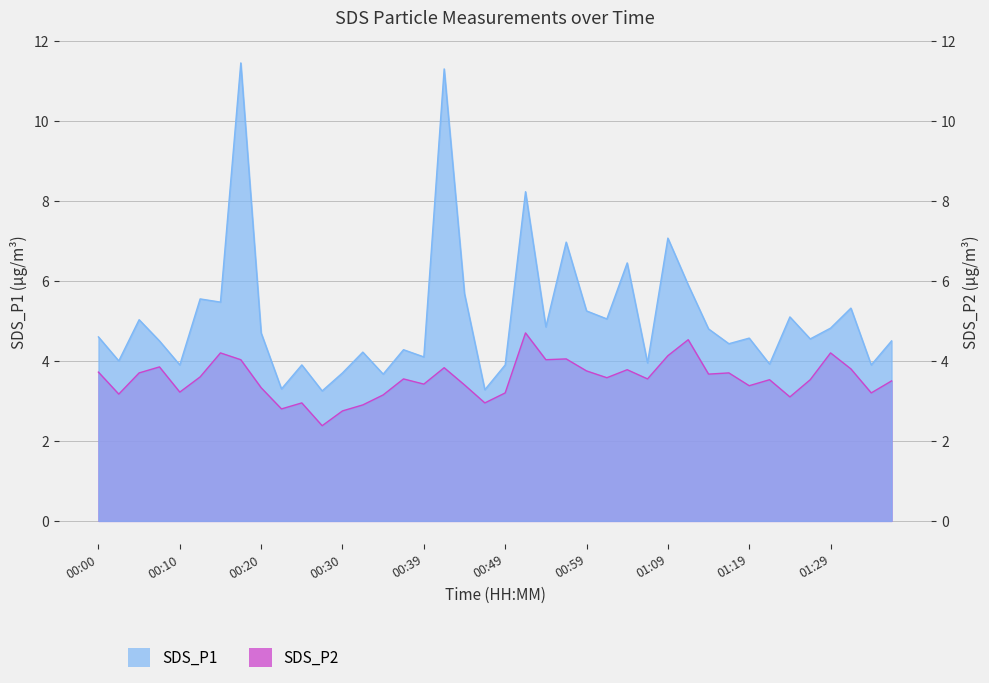

At which category is the sum across all series the highest?

00:17